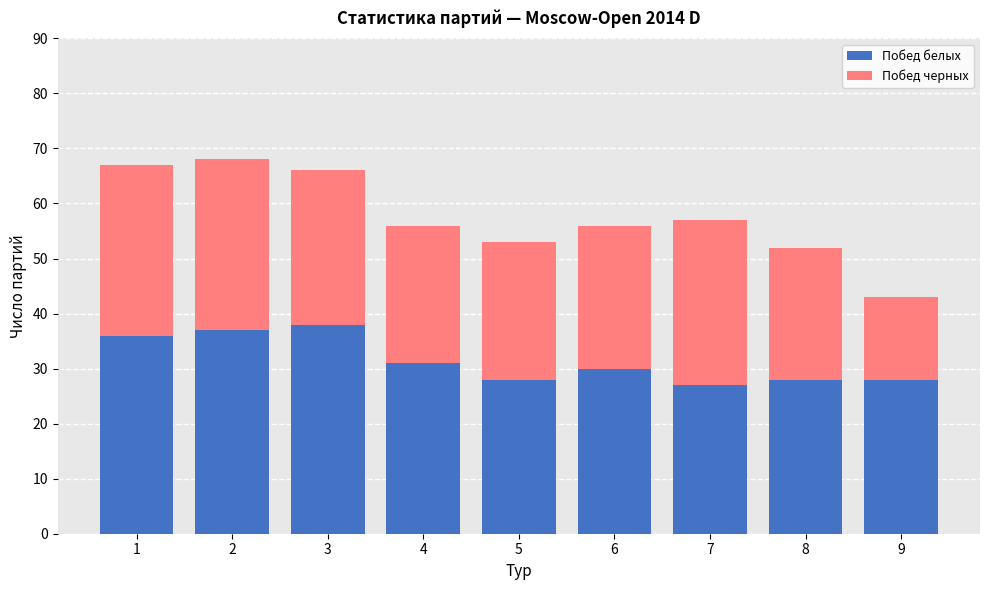

What is the sum of all Побед белых values?

283